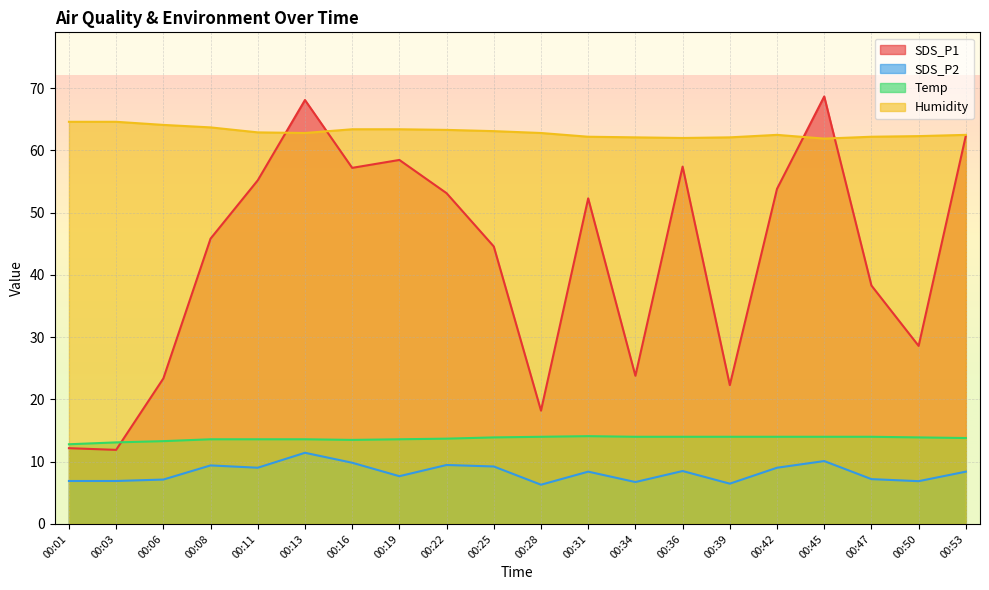

At which category is the sum across all series the highest?

00:13